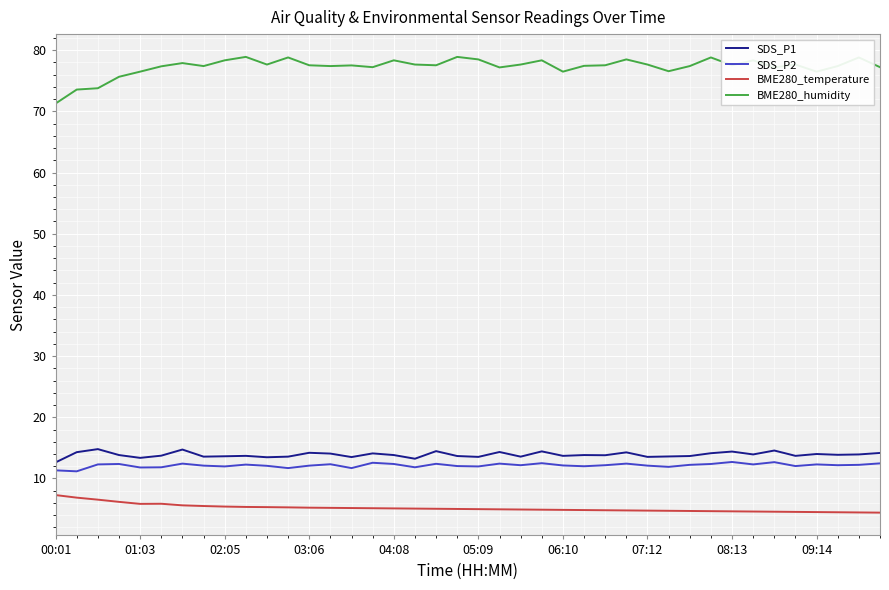

Which series has the largest range (max minus min)?

BME280_humidity